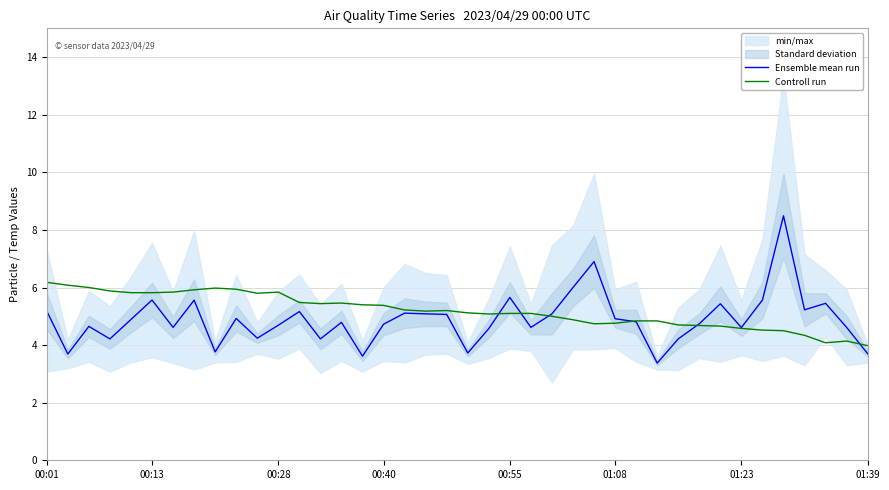

Does the chart have visible grid lines?

Yes